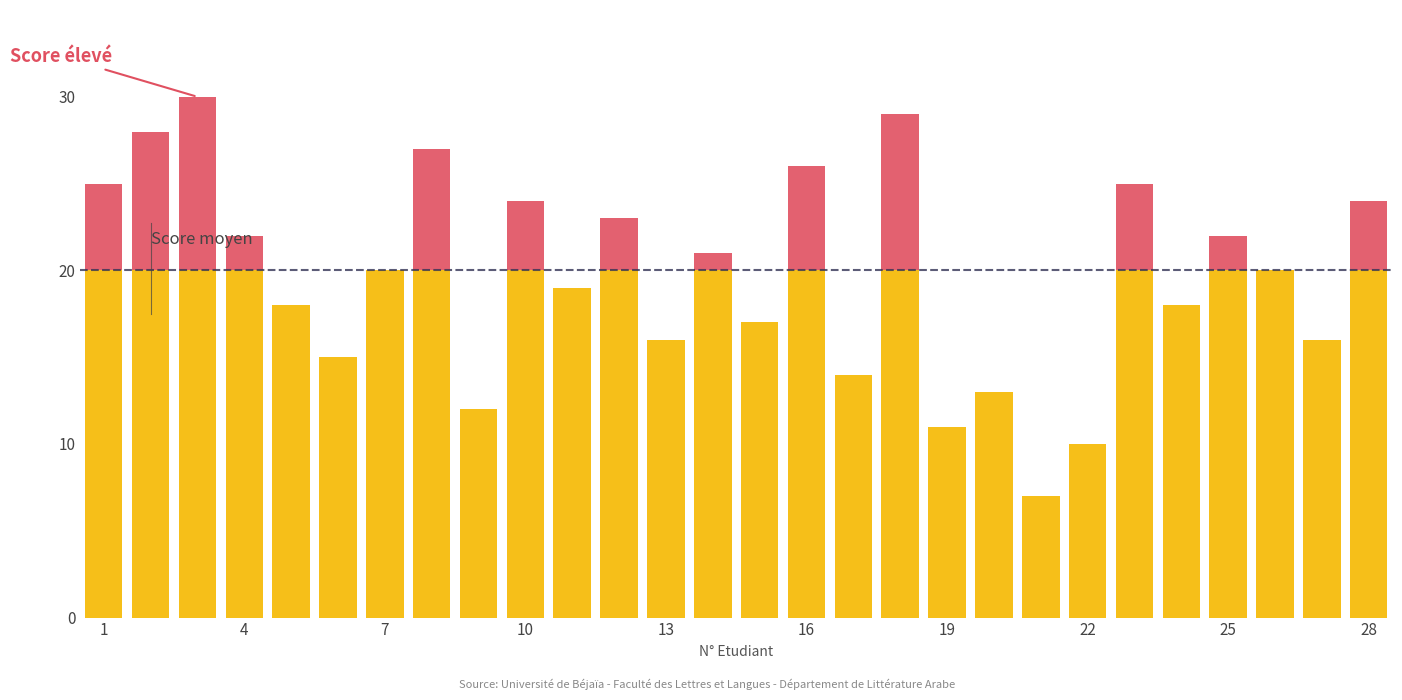

Is it true that Score au-dessus du seuil equals 4 at 4?

False